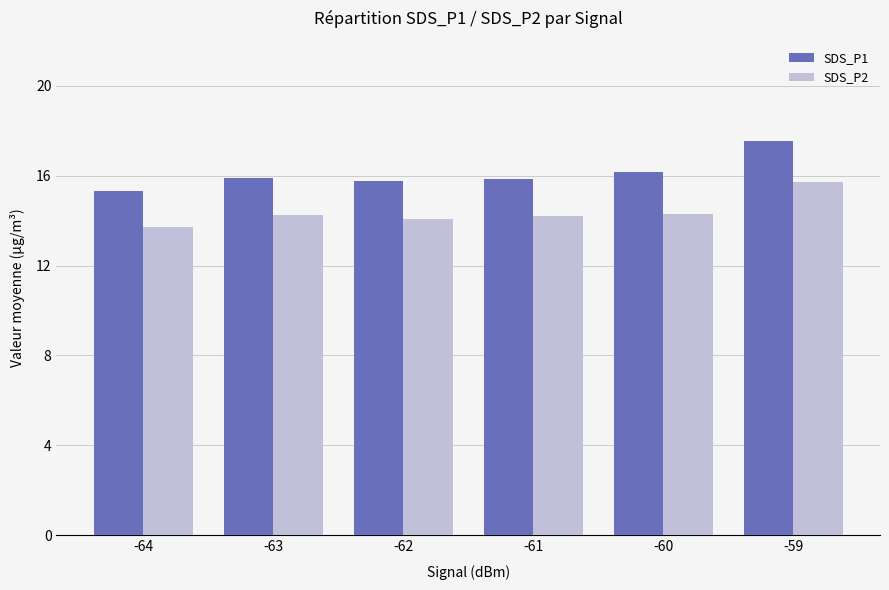

Read the SDS_P1 value at -64.

15.3